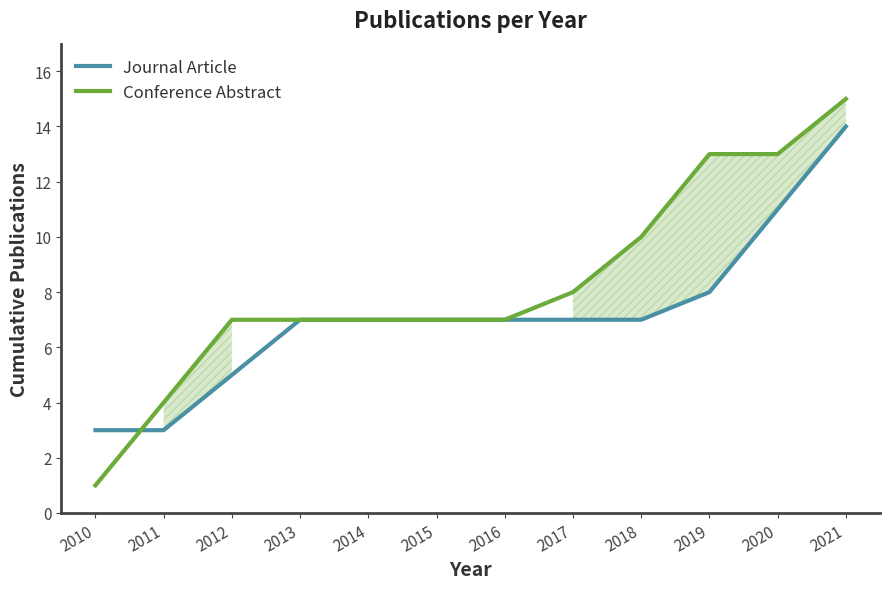

What is the difference between the maximum and minimum values in the Journal Article series?

11